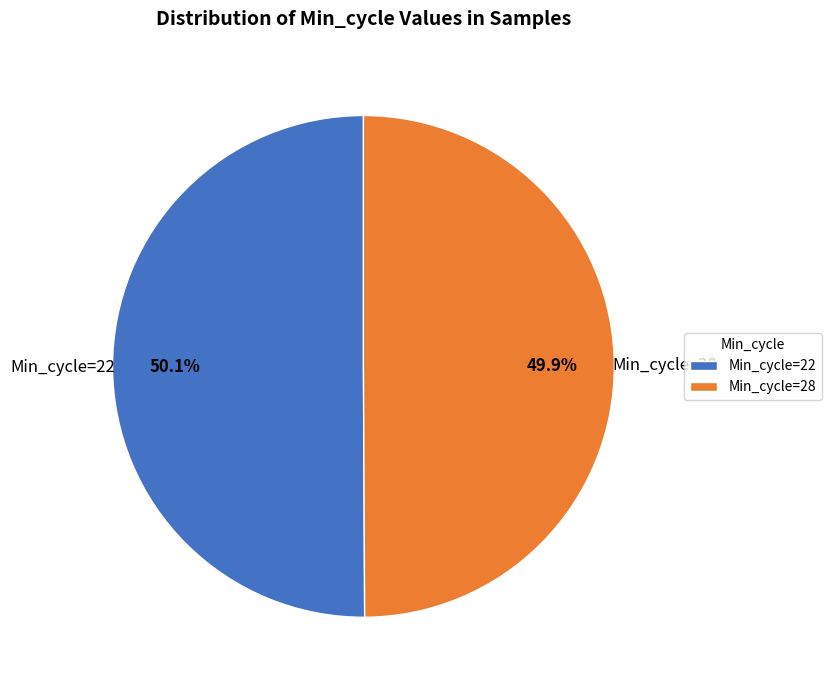

Do Min_cycle=28 and Min_cycle=22 together represent more than half of the pie?

Yes